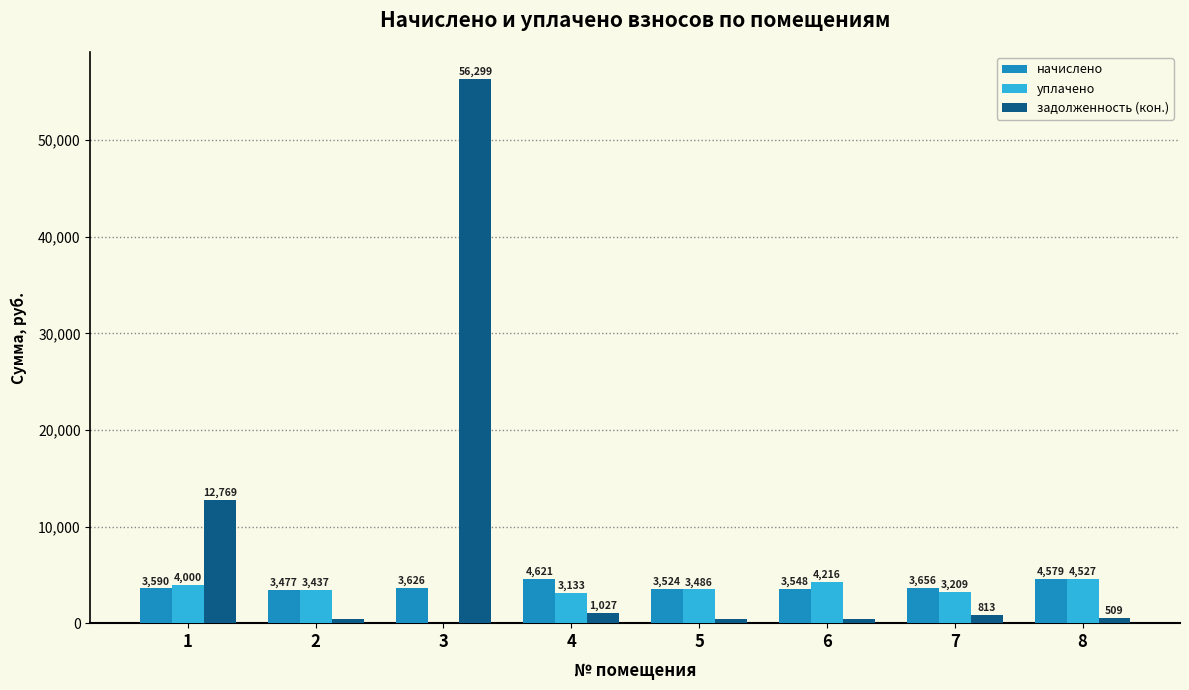

What is the maximum value shown in the chart?

56298.7